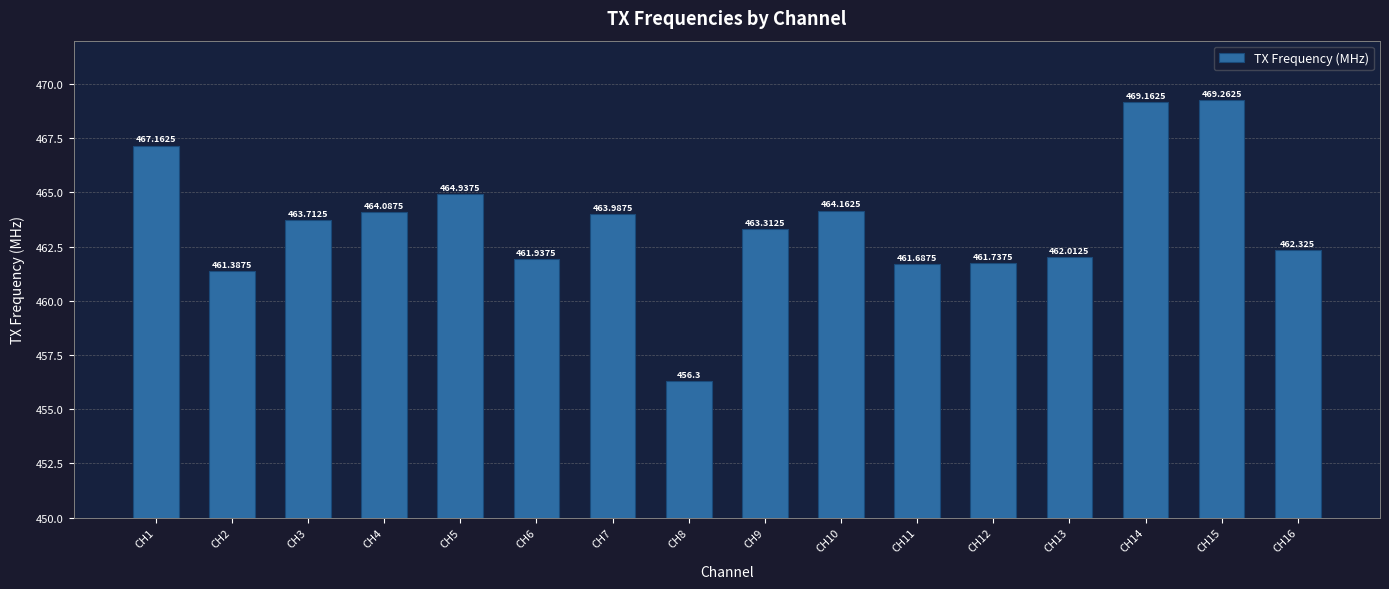

Which category has the lowest value across all series?

CH8